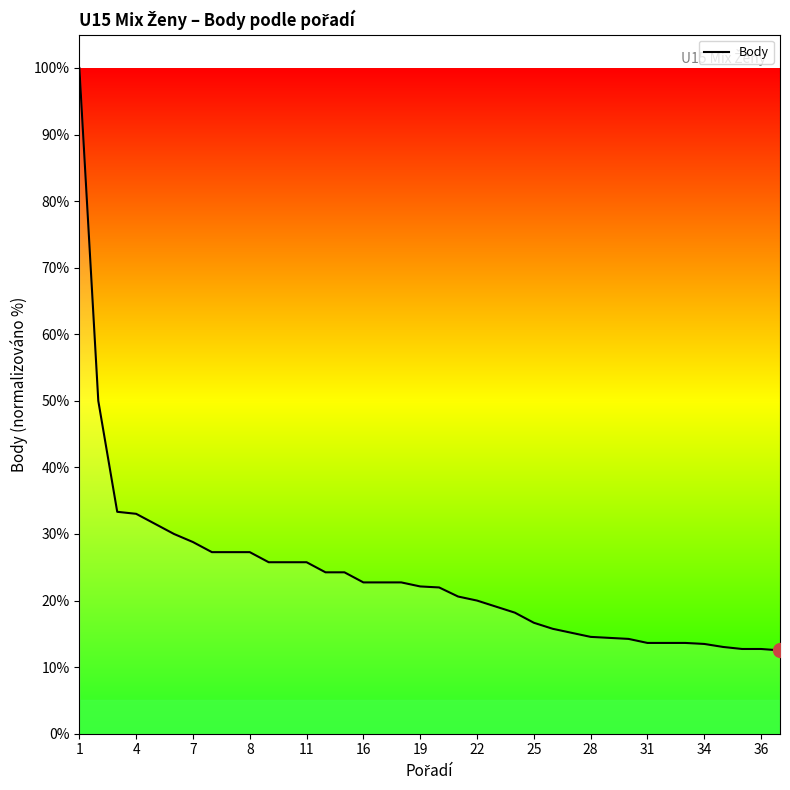

What is the maximum value shown in the chart?

100.0